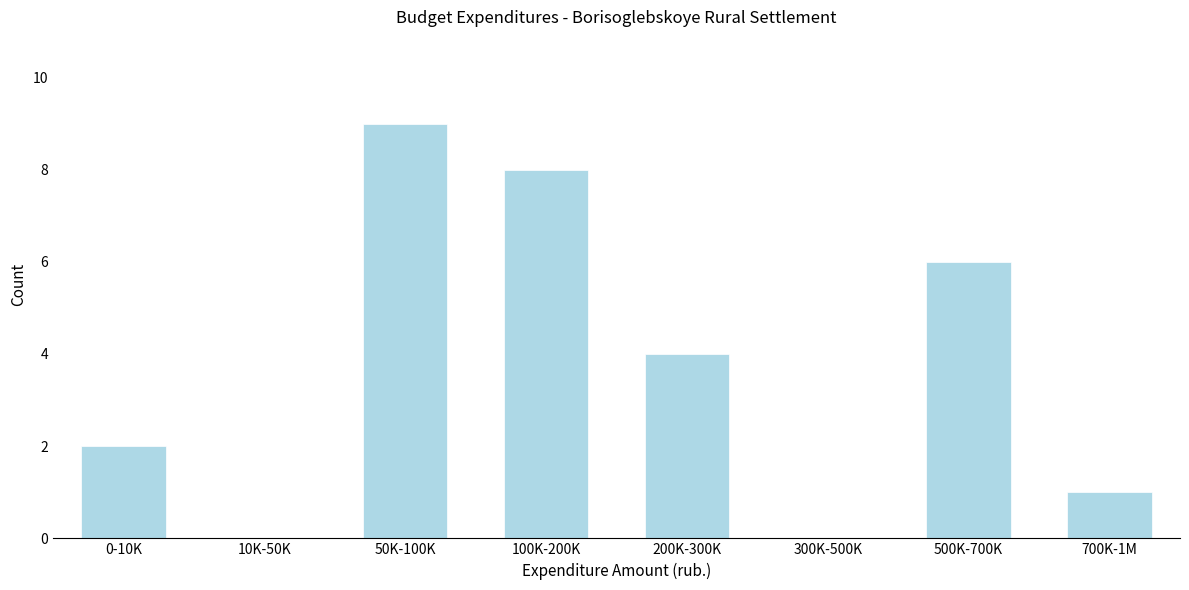

Reading left to right, list all the values displayed in this chart.

0-10K=2	10K-50K=0	50K-100K=9	100K-200K=8	200K-300K=4	300K-500K=0	500K-700K=6	700K-1M=1